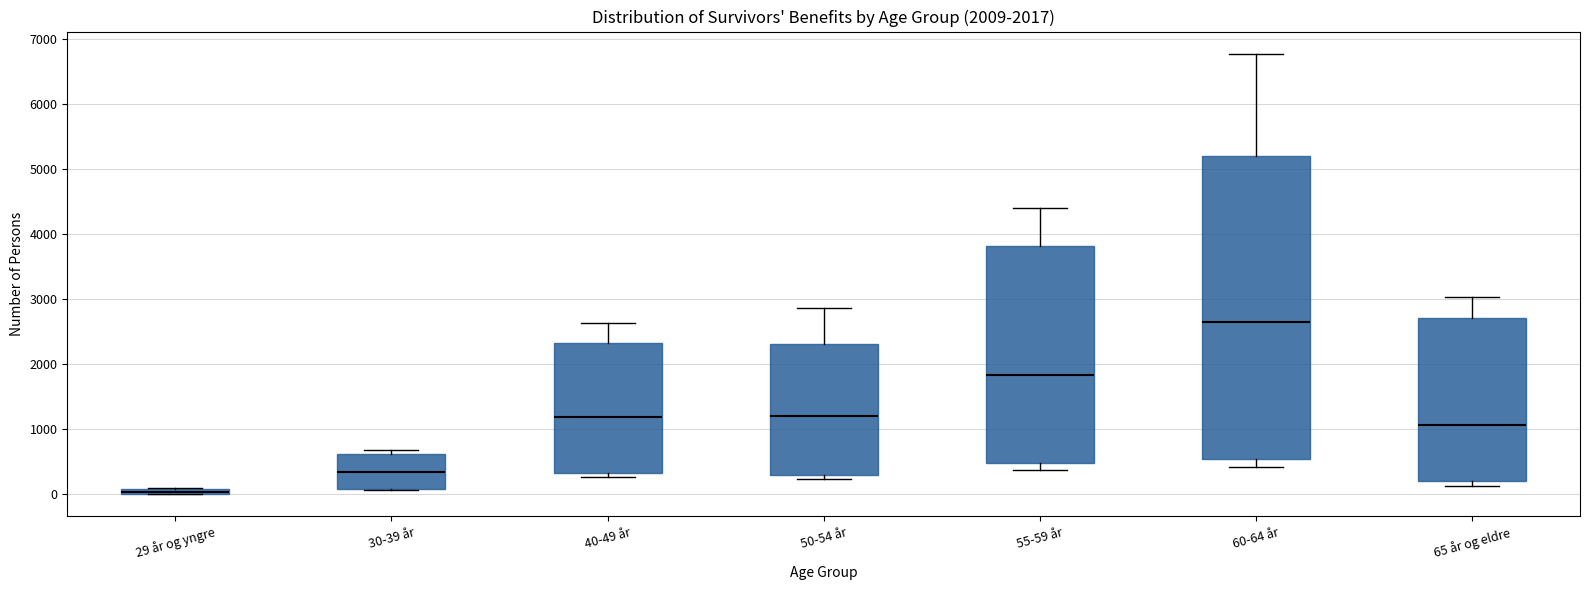

Which box's median line is the lowest?

29 år og yngre